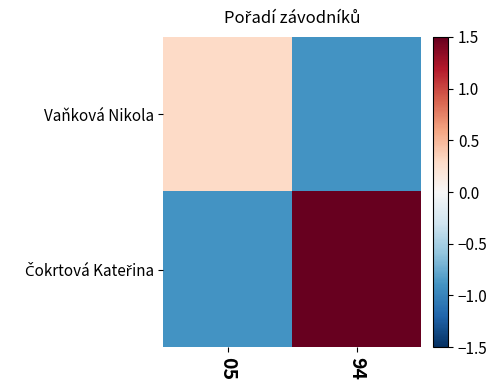

Rank the series by their maximum value, from lowest to highest.

Vaňková Nikola, Čokrtová Kateřina